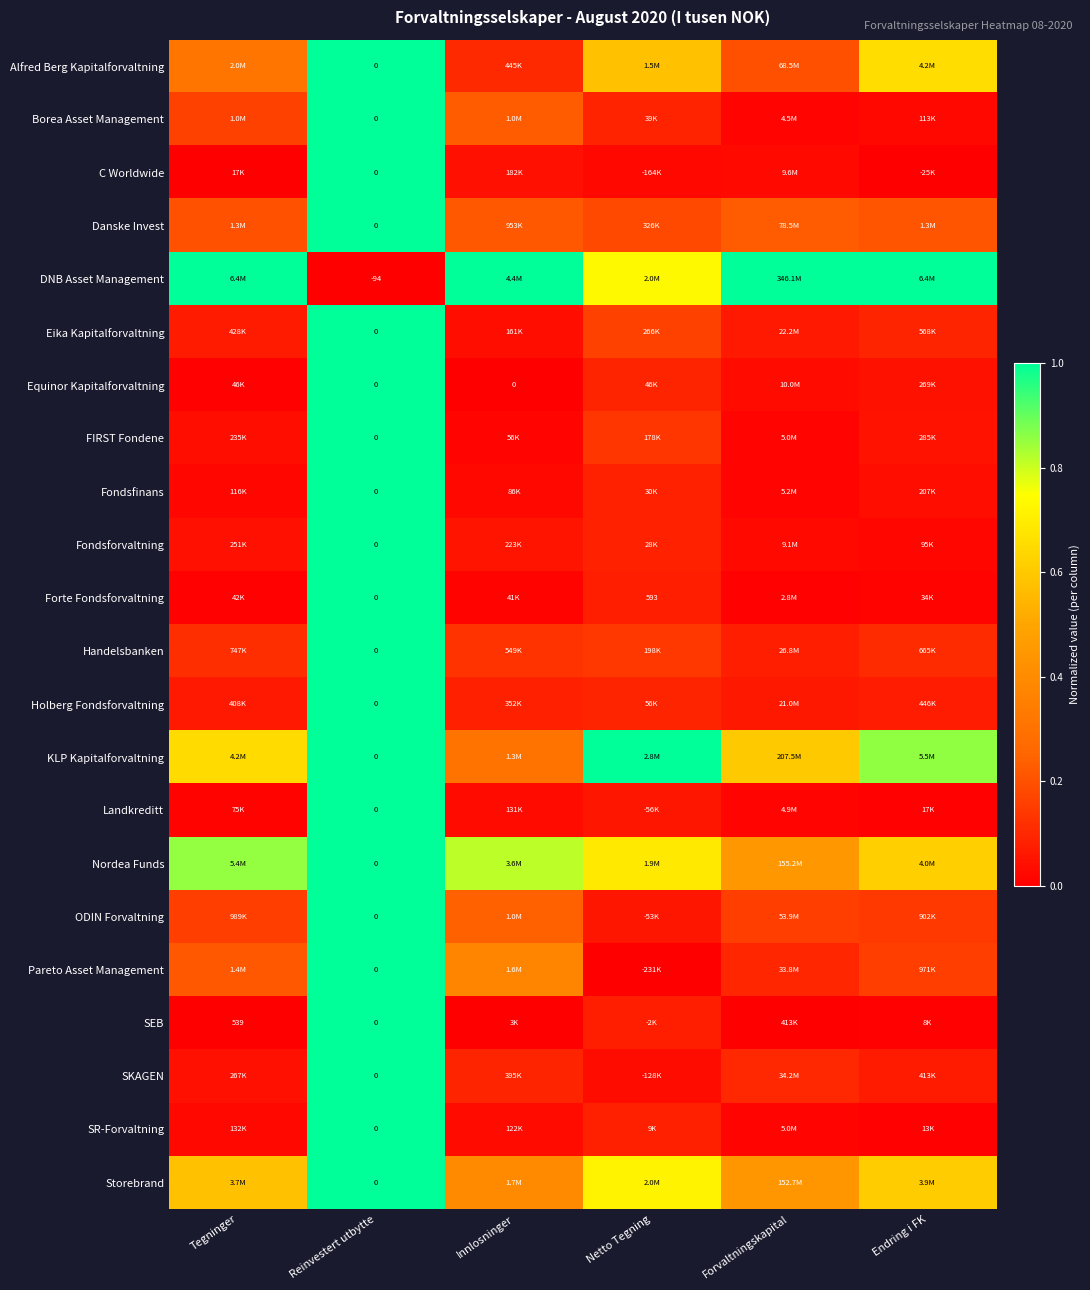

What is the highest value of the Nordea Funds series?

1.0